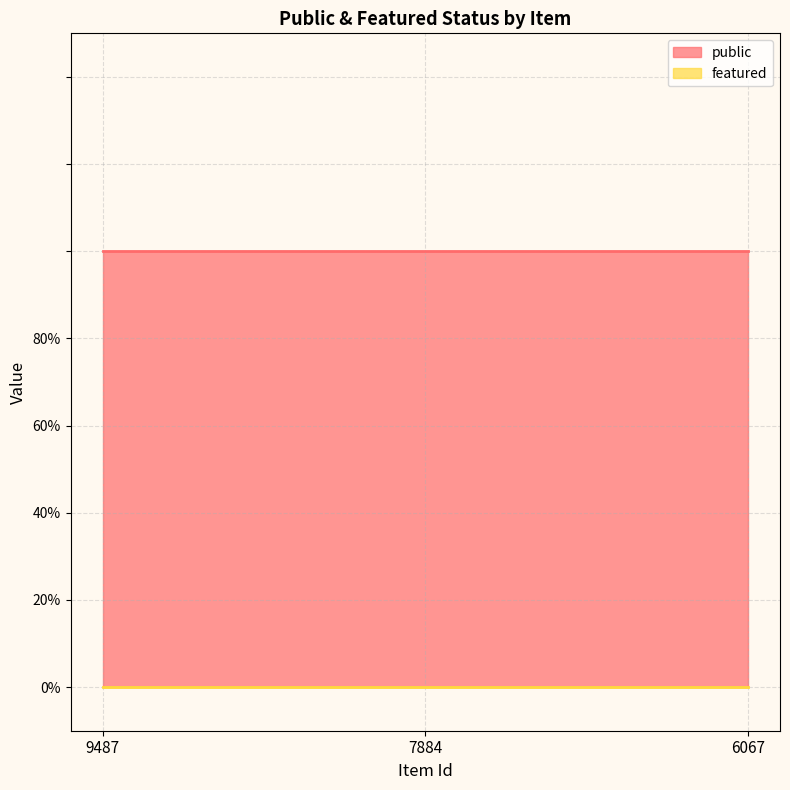

Reading left to right, transcribe all the data shown in this chart.

public: 9487=1	7884=1	6067=1
featured: 9487=0	7884=0	6067=0